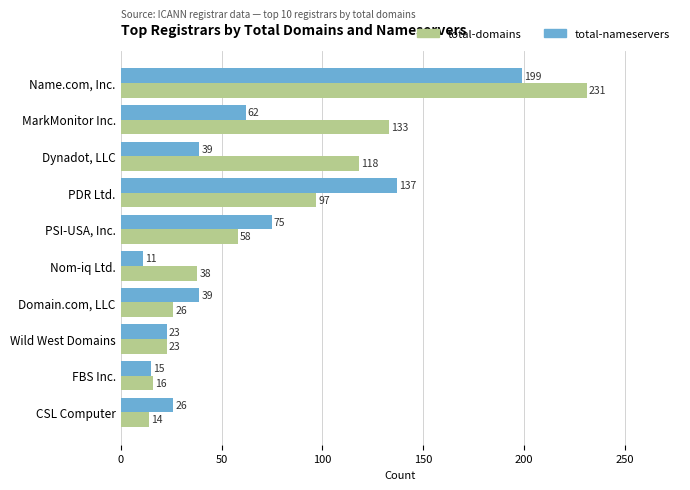

Which label corresponds to the smallest value in the chart?

Nom-iq Ltd.